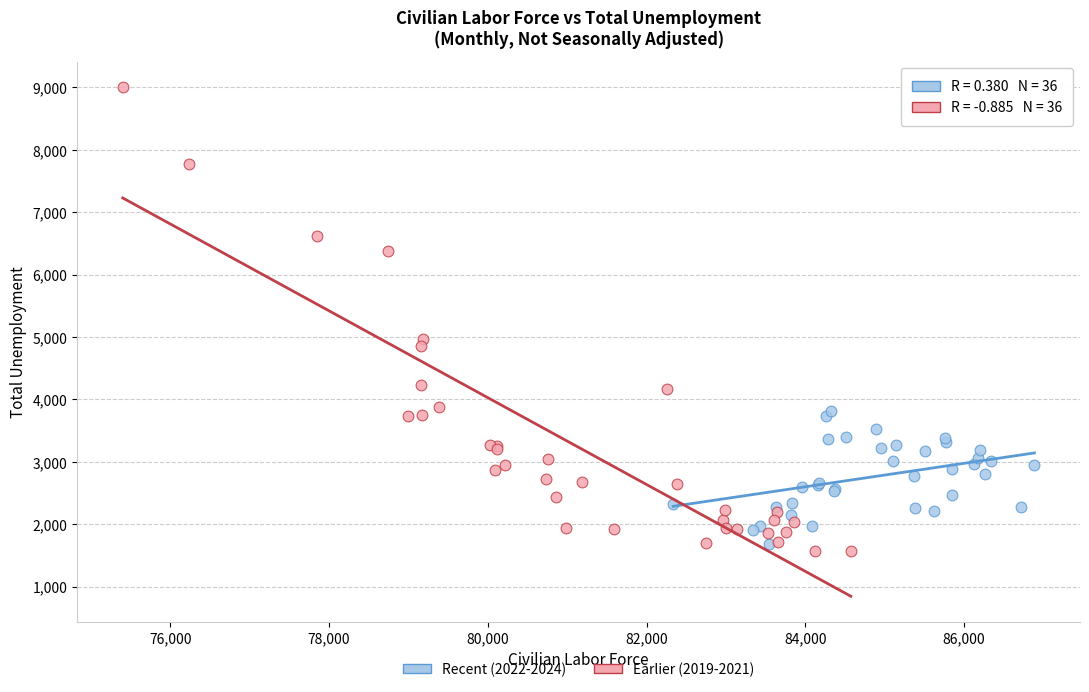

Which series reaches the maximum Y coordinate?

Earlier (2019-2021)